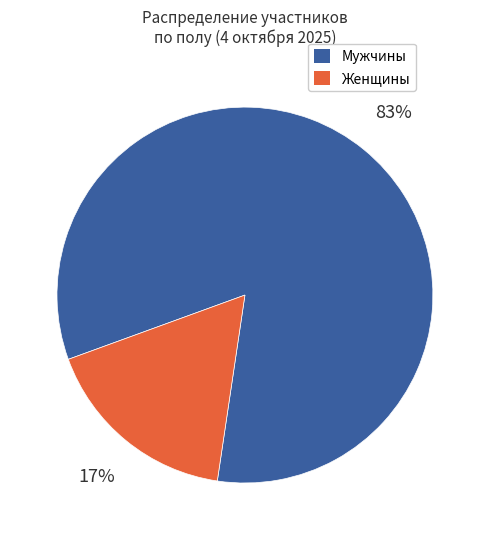

To the nearest percent, what portion does Женщины represent?

17%